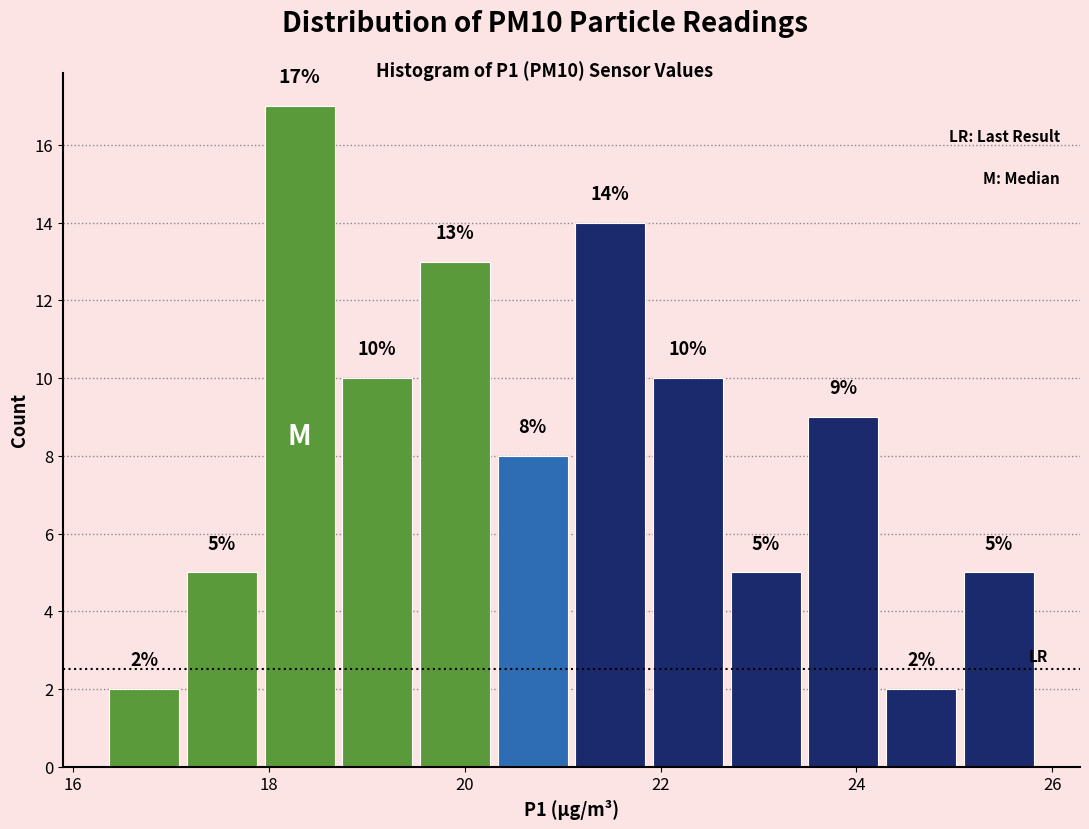

Around what value on the x-axis is the tallest bar? Give the approximate position of its centre, as read against the axis.

18.4